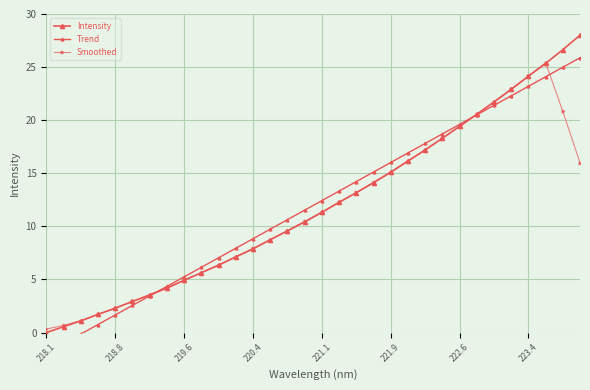

At which category does the chart reach its minimum across all series?

218.1